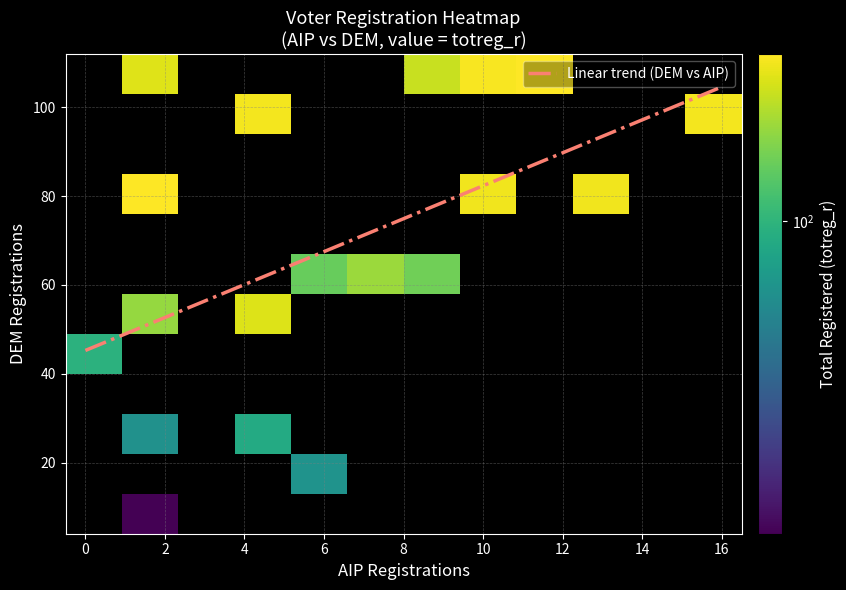

The value of 0 at rep is 20. True or false?

False